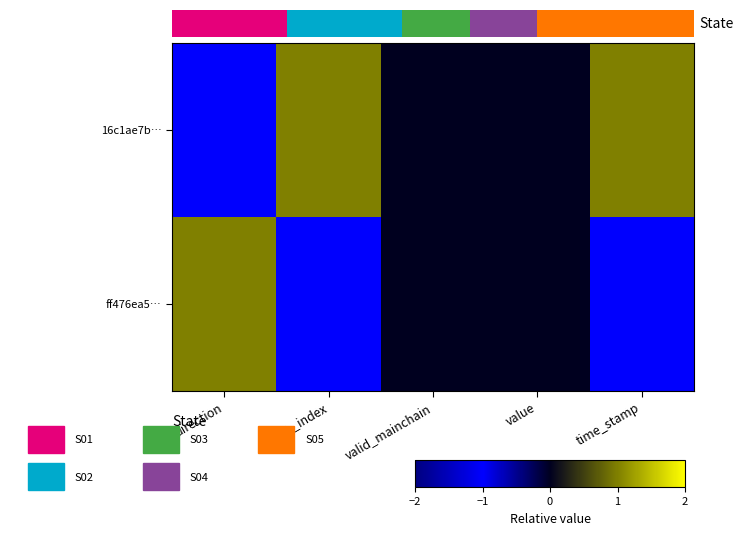

Is the value of ff476ea5… at time_stamp greater than the value of 16c1ae7b… at direction?

No